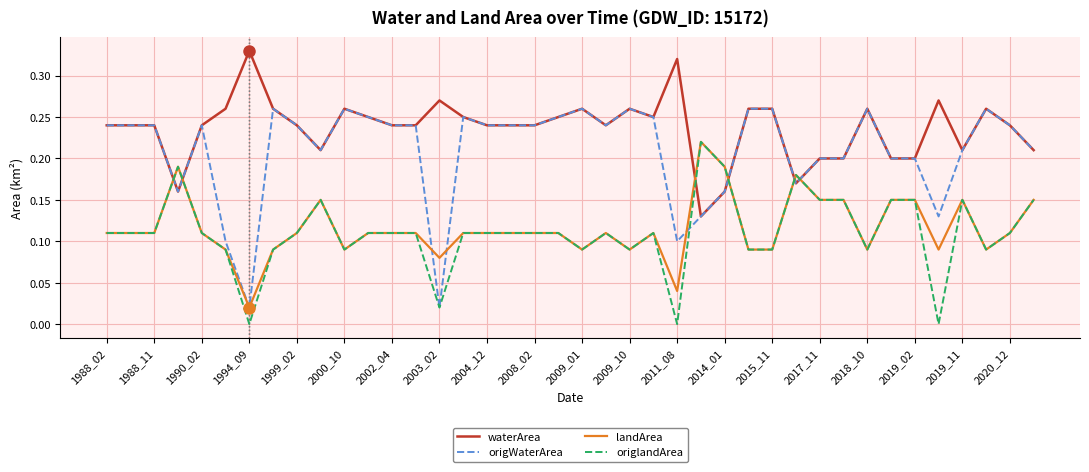

Which series has the largest total across all categories?

waterArea